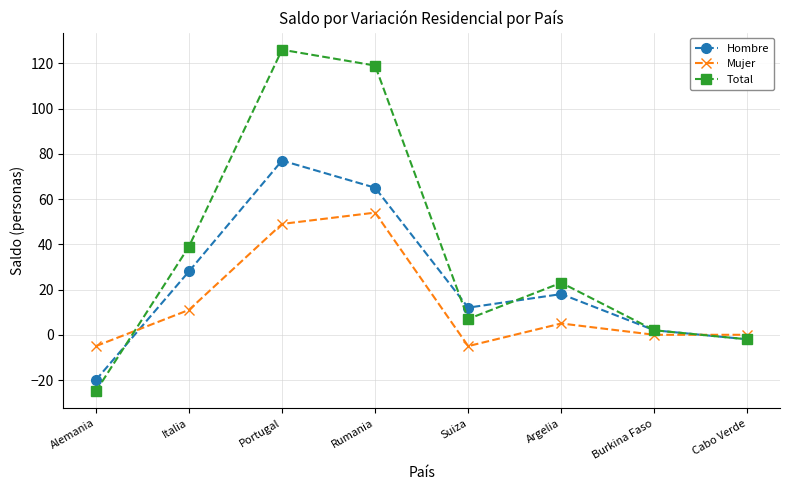

How many distinct data groups are displayed?

3